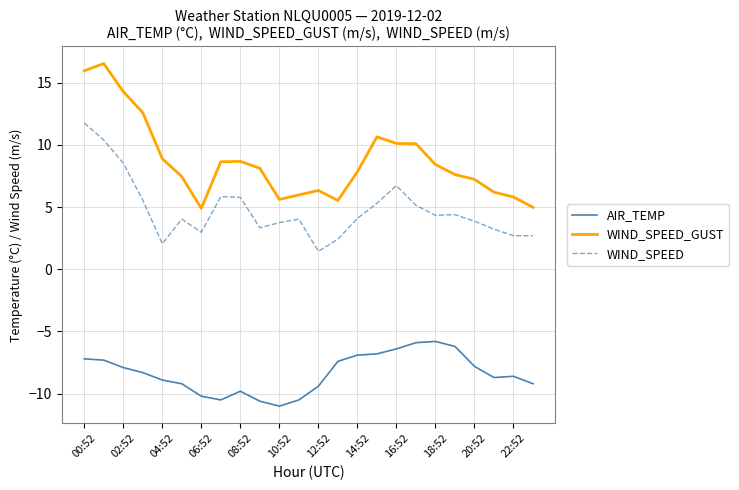

Which series has the widest spread of values?

WIND_SPEED_GUST